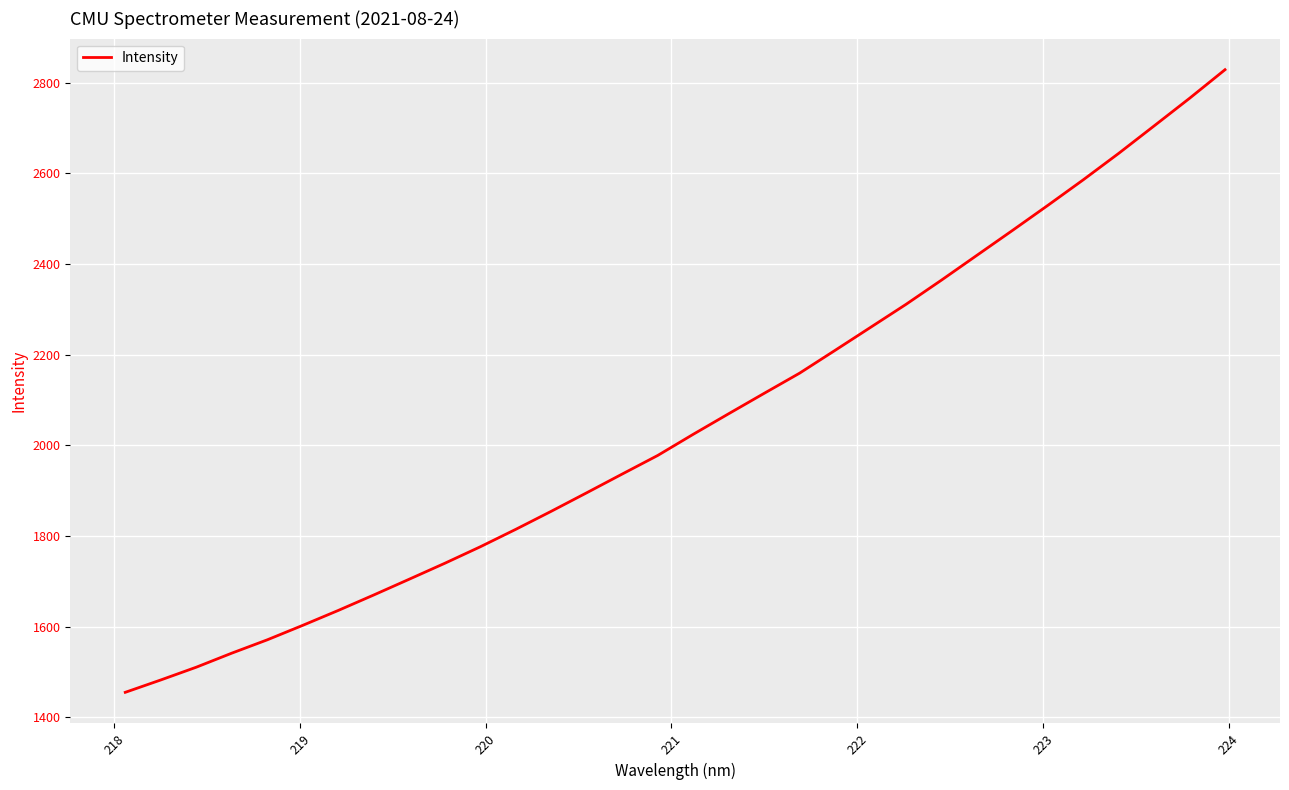

Does the chart have visible grid lines?

Yes